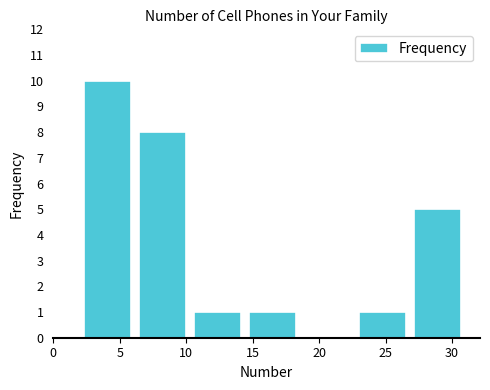

Over which range of the x-axis is the bar tallest?

2.0 to 6.0